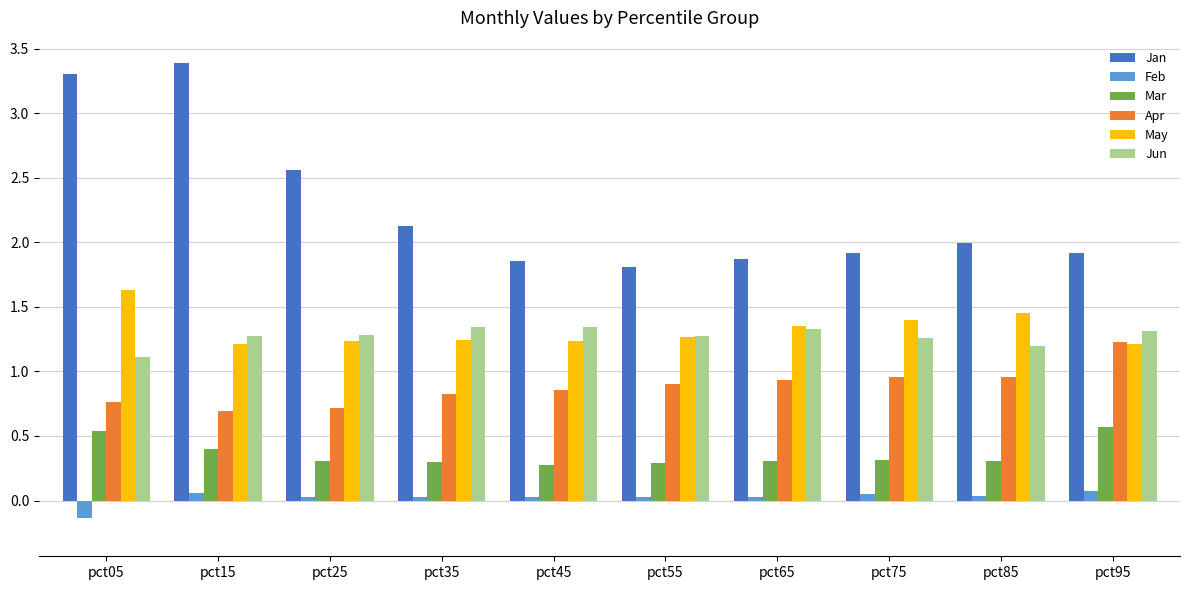

Between pct05 and pct15, which series saw the biggest shift?

May